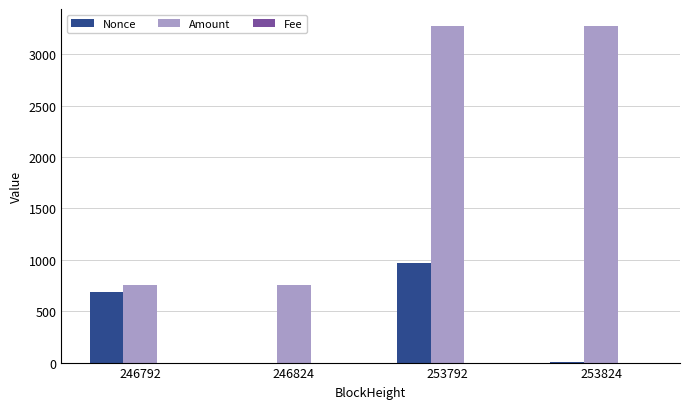

At which label does Nonce reach its peak?

253792